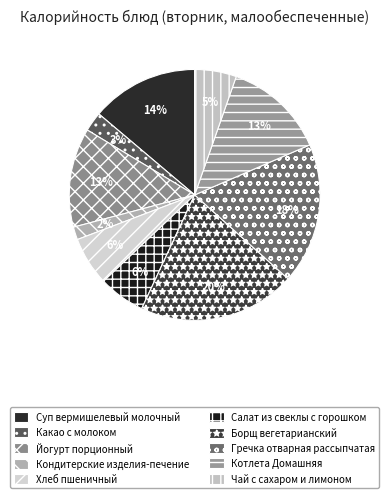

How many segments does this pie chart have?

10